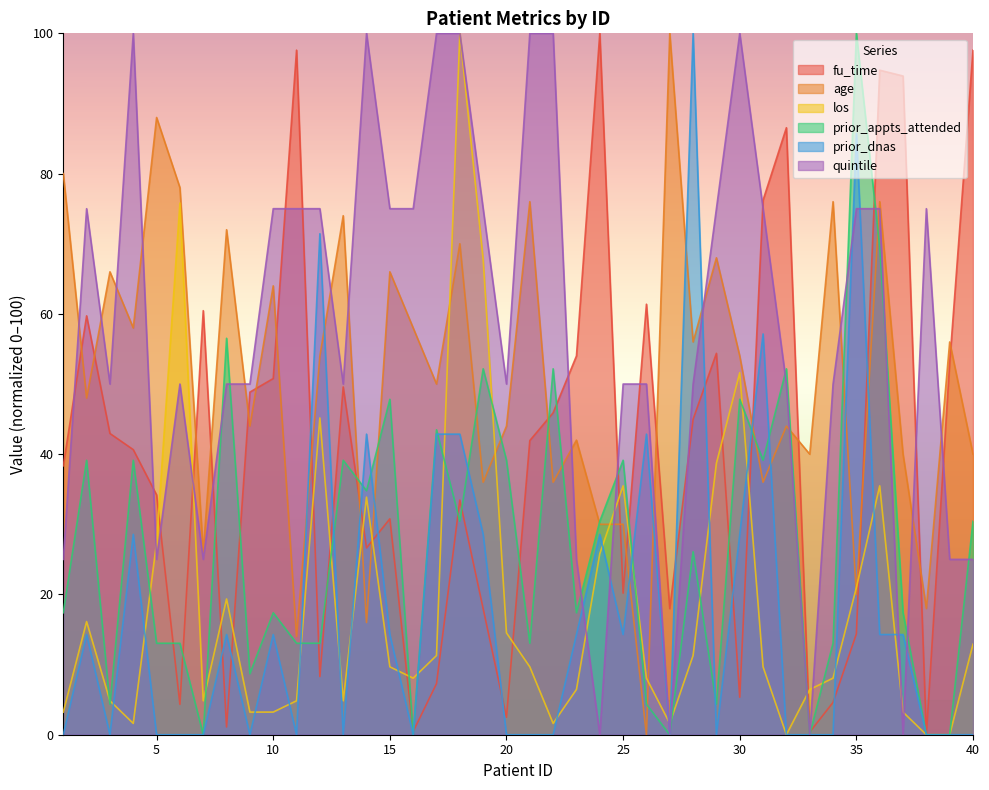

How many values in the quintile series are below 49?

10